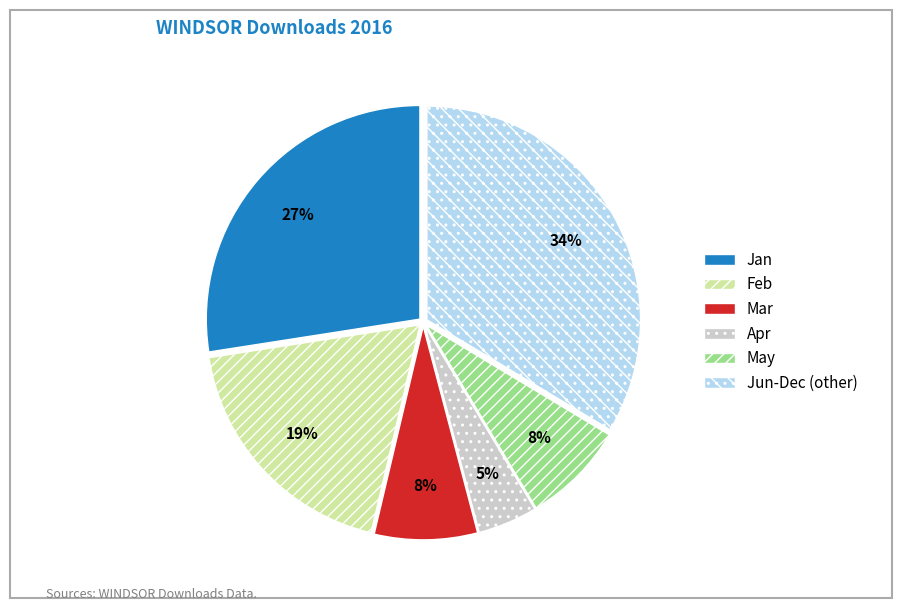

Count the number of slices in the pie.

6